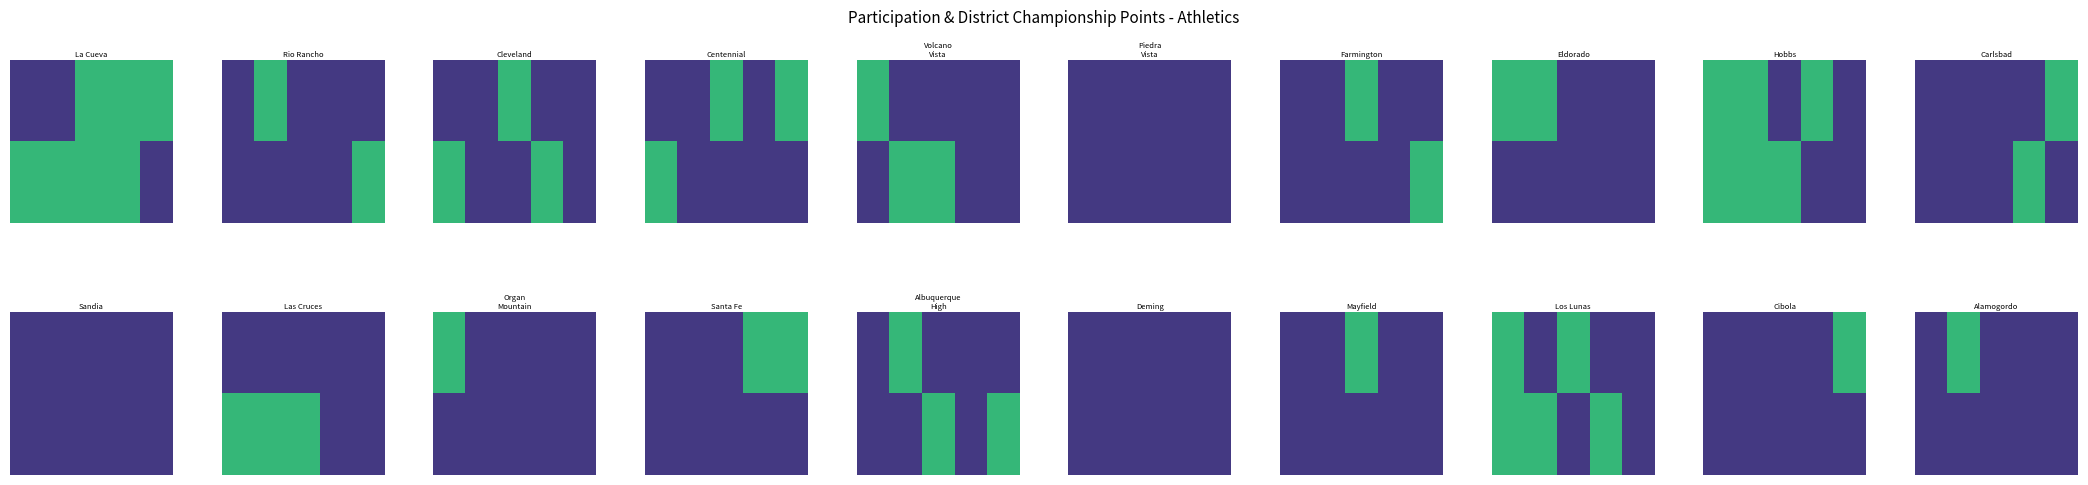

How many data points does each series have?

5